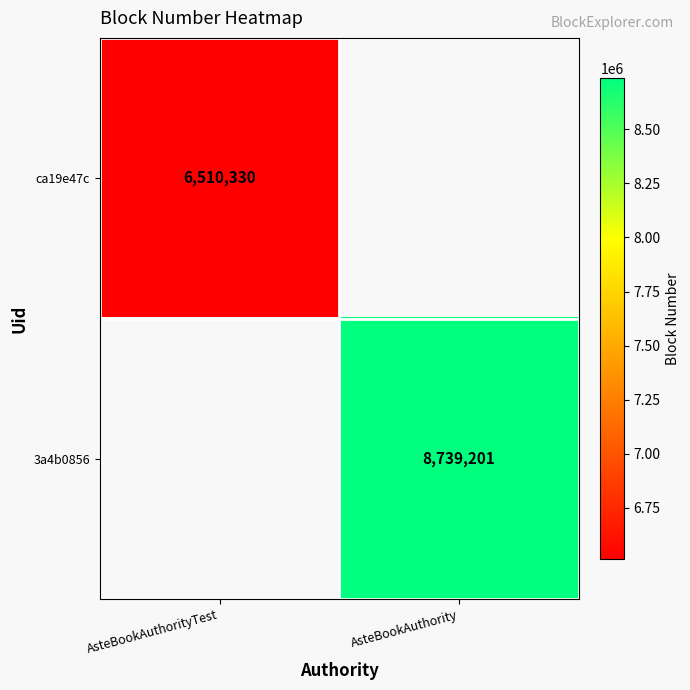

What is the maximum value shown in the chart?

8739201.0